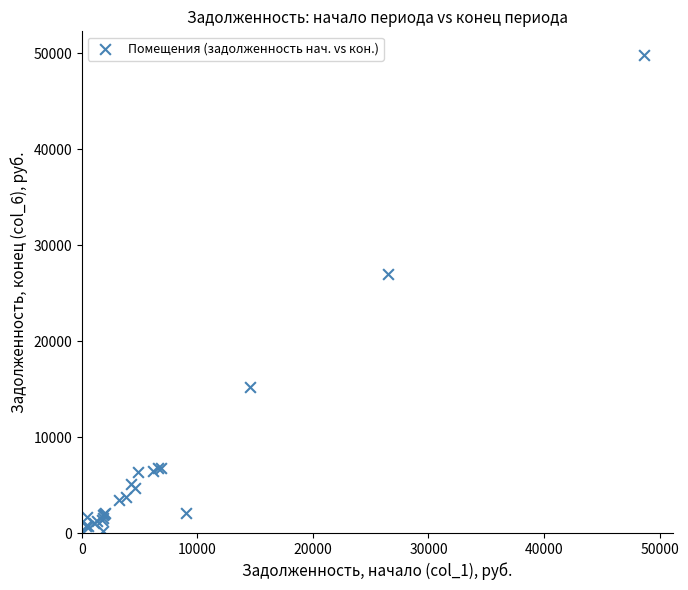

What Y value in the scatter plot is closest to 24901?

26993.2